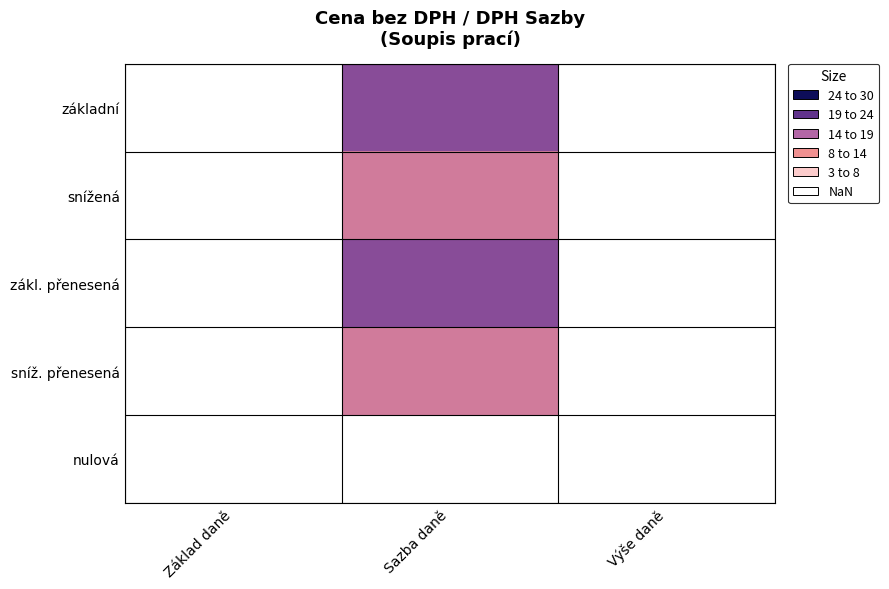

At Základ daně, list the series in order from smallest to largest.

základní, snížená, zákl. přenesená, sníž. přenesená, nulová